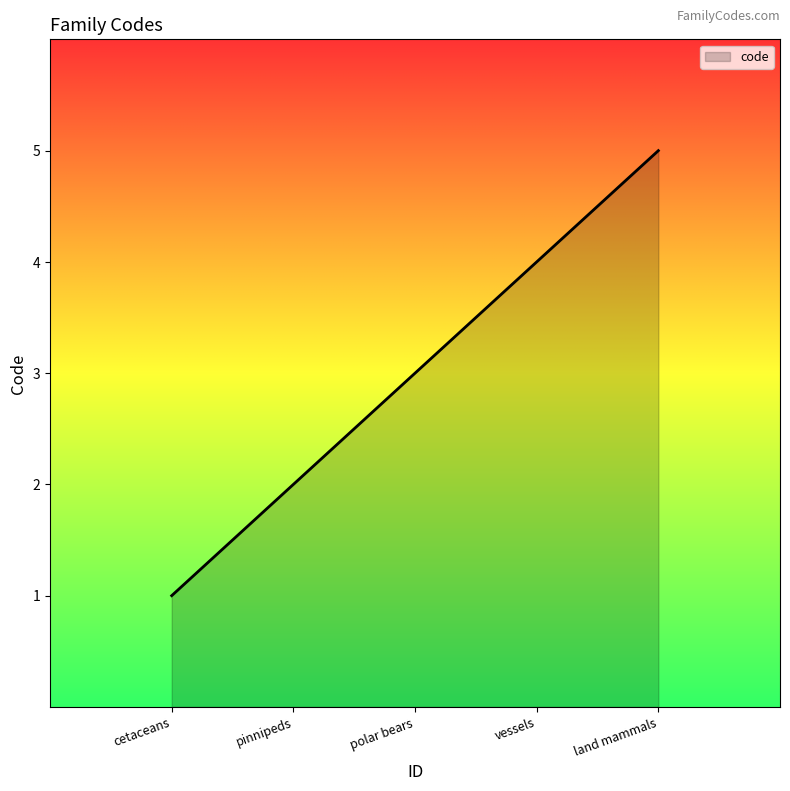

Does the chart display data point markers on the line(s)?

No